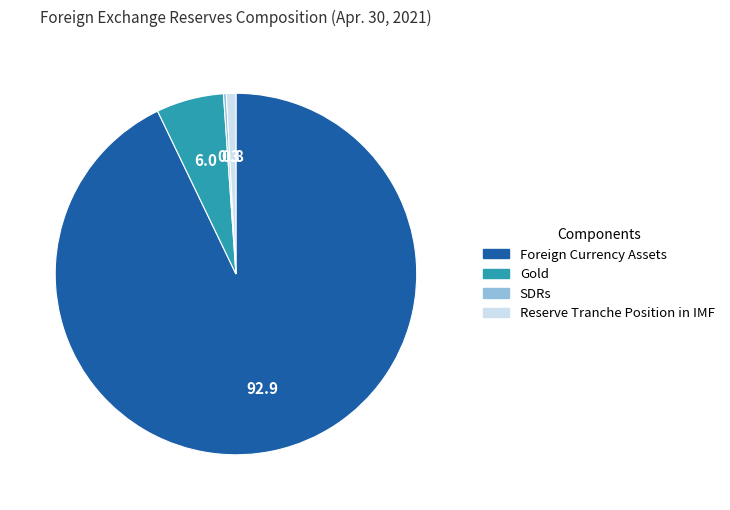

Which slice is the largest?

Foreign Currency Assets